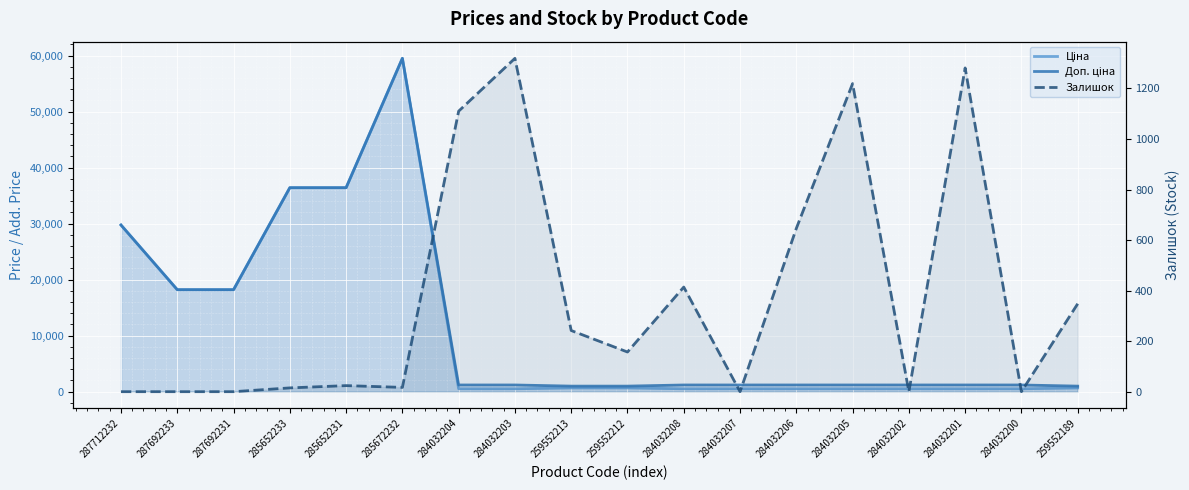

What is the difference between the second highest and second lowest values in the Доп. ціна series?

35431.3